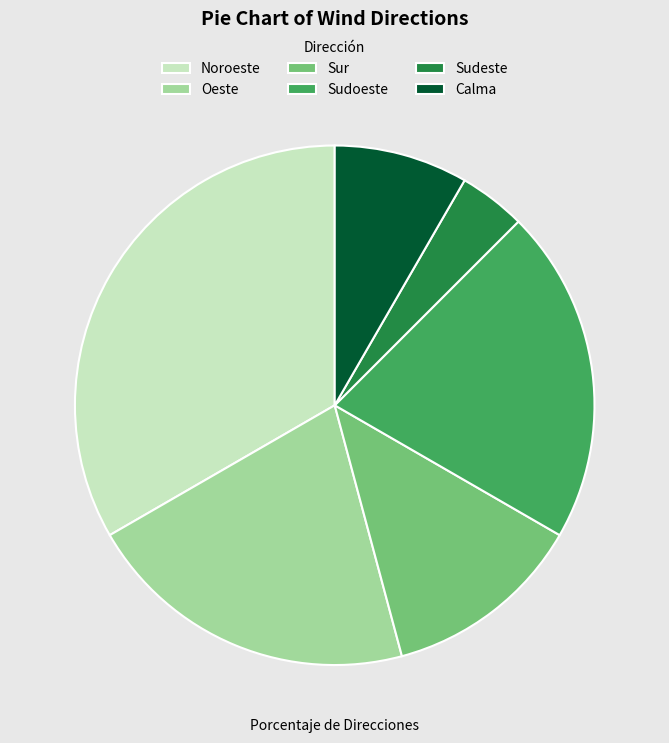

Is the sum of Calma and Sudeste greater than half?

No